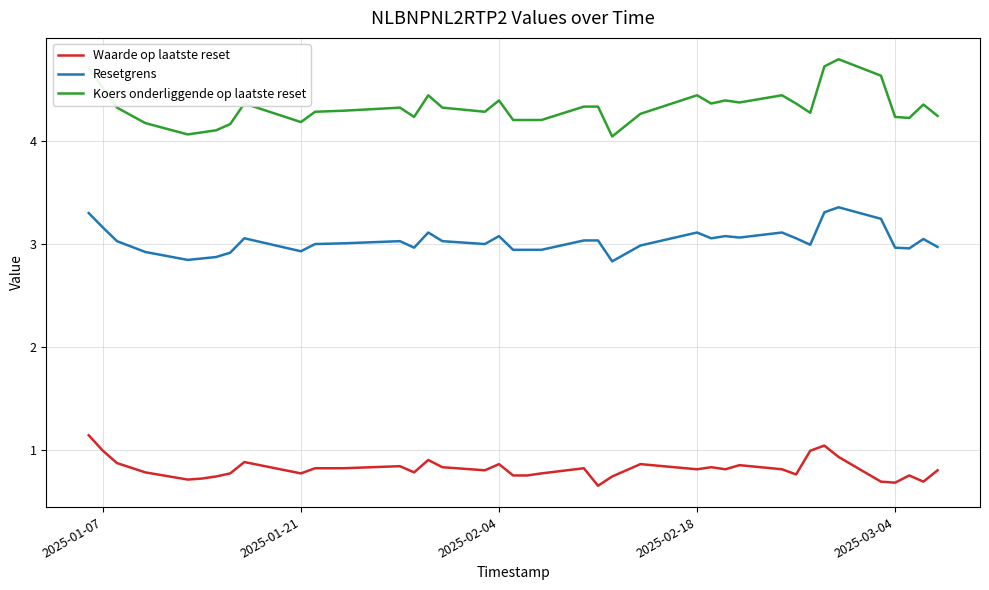

List the series in order of their overall mean, lowest first.

Waarde op laatste reset, Resetgrens, Koers onderliggende op laatste reset